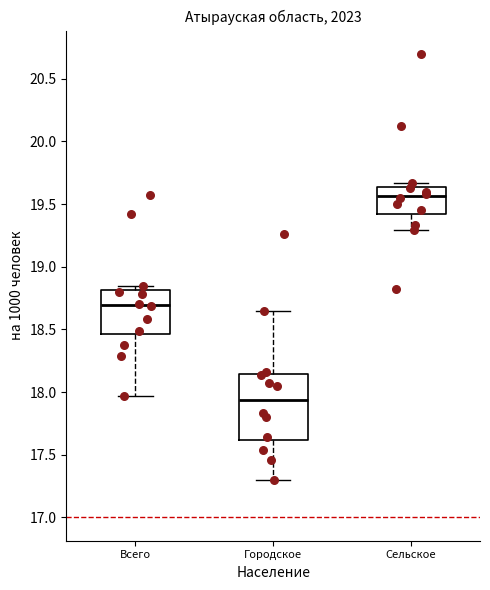

Comparing the boxes themselves (not the whiskers), which one is the tallest?

Городское